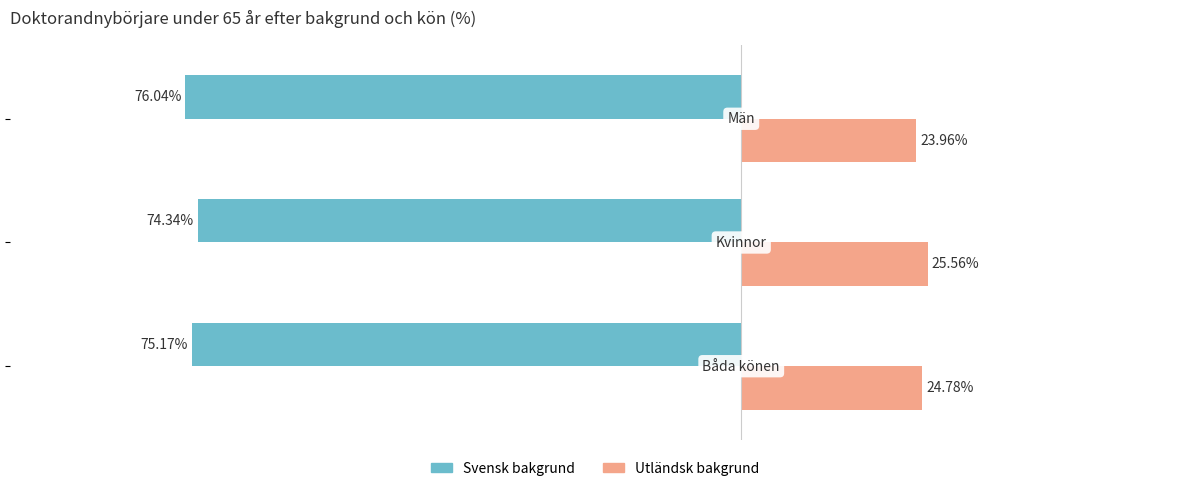

Which series has the largest total across all categories?

Utländsk bakgrund